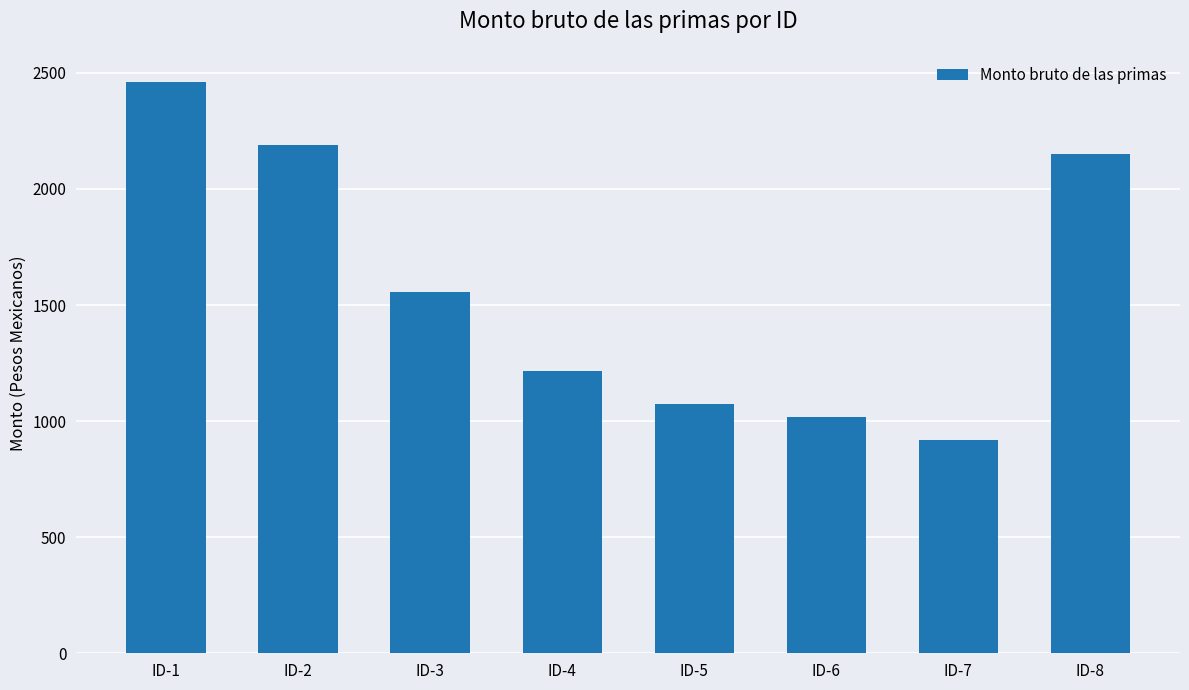

Which label corresponds to the largest value in the chart?

ID-1